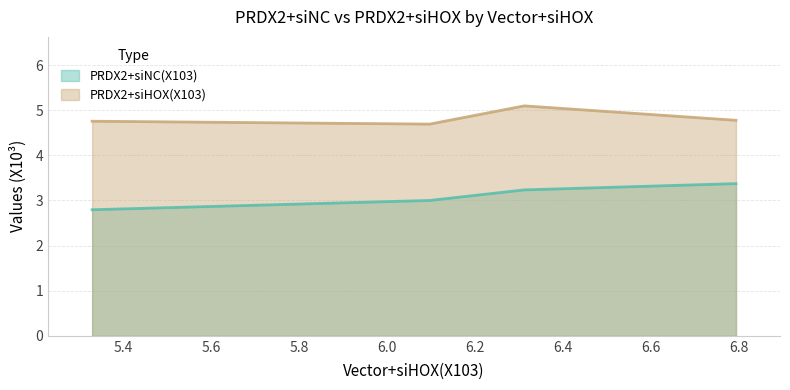

Does the chart have visible grid lines?

Yes